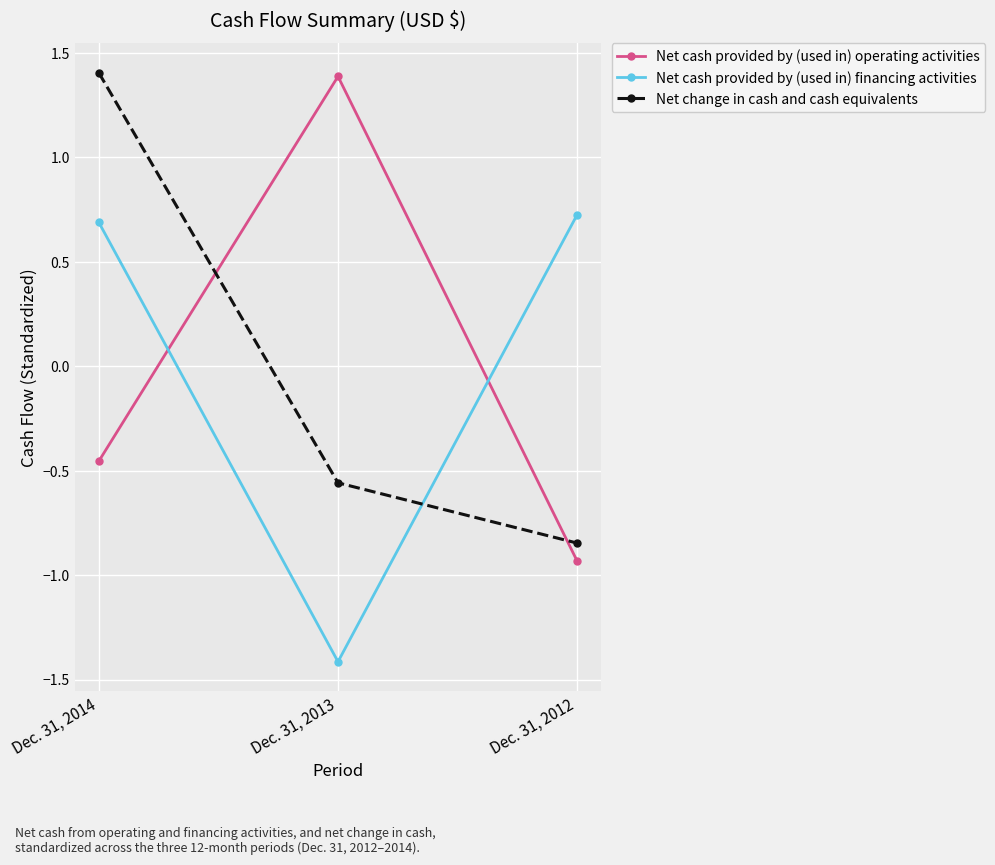

What is the value of the Net cash provided by (used in) financing activities point at the 3rd from the left?

0.7